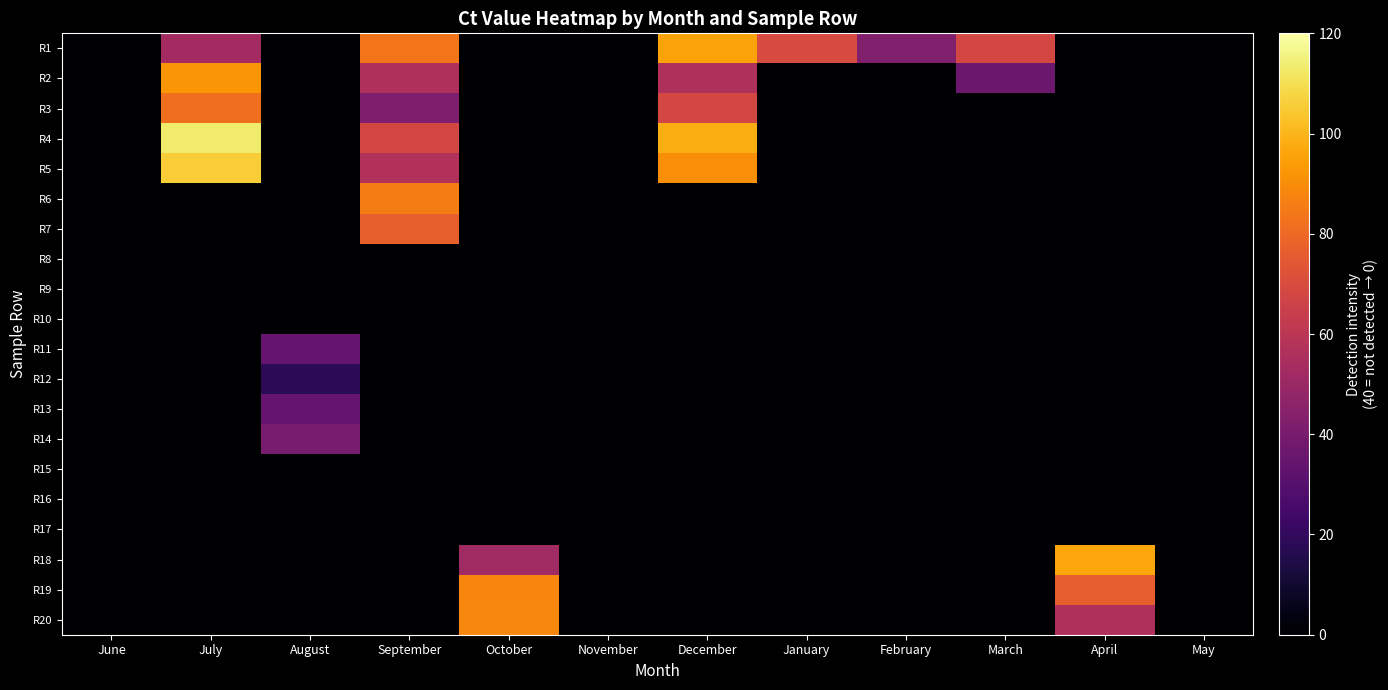

Reading right to left, extract all data points from this chart.

R1: May=0.0	April=0.0	March=68.0	February=42.3	January=69.5	December=95.3	November=0.0	October=0.0	September=83.8	August=0.0	July=52.5	June=0.0
R2: May=0.0	April=0.0	March=36.2	February=0.0	January=0.0	December=56.0	November=0.0	October=0.0	September=56.7	August=0.0	July=92.2	June=0.0
R3: May=0.0	April=0.0	March=0.0	February=0.0	January=0.0	December=68.0	November=0.0	October=0.0	September=42.1	August=0.0	July=81.9	June=0.0
R4: May=0.0	April=0.0	March=0.0	February=0.0	January=0.0	December=98.2	November=0.0	October=0.0	September=68.1	August=0.0	July=113.4	June=0.0
R5: May=0.0	April=0.0	March=0.0	February=0.0	January=0.0	December=90.3	November=0.0	October=0.0	September=56.9	August=0.0	July=105.7	June=0.0
R6: May=0.0	April=0.0	March=0.0	February=0.0	January=0.0	December=0.0	November=0.0	October=0.0	September=85.6	August=0.0	July=0.0	June=0.0
R7: May=0.0	April=0.0	March=0.0	February=0.0	January=0.0	December=0.0	November=0.0	October=0.0	September=77.2	August=0.0	July=0.0	June=0.0
R8: May=0.0	April=0.0	March=0.0	February=0.0	January=0.0	December=0.0	November=0.0	October=0.0	September=0.0	August=0.0	July=0.0	June=0.0
R9: May=0.0	April=0.0	March=0.0	February=0.0	January=0.0	December=0.0	November=0.0	October=0.0	September=0.0	August=0.0	July=0.0	June=0.0
R10: May=0.0	April=0.0	March=0.0	February=0.0	January=0.0	December=0.0	November=0.0	October=0.0	September=0.0	August=0.0	July=0.0	June=0.0
R11: May=0.0	April=0.0	March=0.0	February=0.0	January=0.0	December=0.0	November=0.0	October=0.0	September=0.0	August=34.6	July=0.0	June=0.0
R12: May=0.0	April=0.0	March=0.0	February=0.0	January=0.0	December=0.0	November=0.0	October=0.0	September=0.0	August=18.2	July=0.0	June=0.0
R13: May=0.0	April=0.0	March=0.0	February=0.0	January=0.0	December=0.0	November=0.0	October=0.0	September=0.0	August=35.0	July=0.0	June=0.0
R14: May=0.0	April=0.0	March=0.0	February=0.0	January=0.0	December=0.0	November=0.0	October=0.0	September=0.0	August=40.0	July=0.0	June=0.0
R15: May=0.0	April=0.0	March=0.0	February=0.0	January=0.0	December=0.0	November=0.0	October=0.0	September=0.0	August=0.0	July=0.0	June=0.0
R16: May=0.0	April=0.0	March=0.0	February=0.0	January=0.0	December=0.0	November=0.0	October=0.0	September=0.0	August=0.0	July=0.0	June=0.0
R17: May=0.0	April=0.0	March=0.0	February=0.0	January=0.0	December=0.0	November=0.0	October=0.0	September=0.0	August=0.0	July=0.0	June=0.0
R18: May=0.0	April=96.2	March=0.0	February=0.0	January=0.0	December=0.0	November=0.0	October=51.9	September=0.0	August=0.0	July=0.0	June=0.0
R19: May=0.0	April=76.6	March=0.0	February=0.0	January=0.0	December=0.0	November=0.0	October=87.8	September=0.0	August=0.0	July=0.0	June=0.0
R20: May=0.0	April=56.7	March=0.0	February=0.0	January=0.0	December=0.0	November=0.0	October=88.3	September=0.0	August=0.0	July=0.0	June=0.0